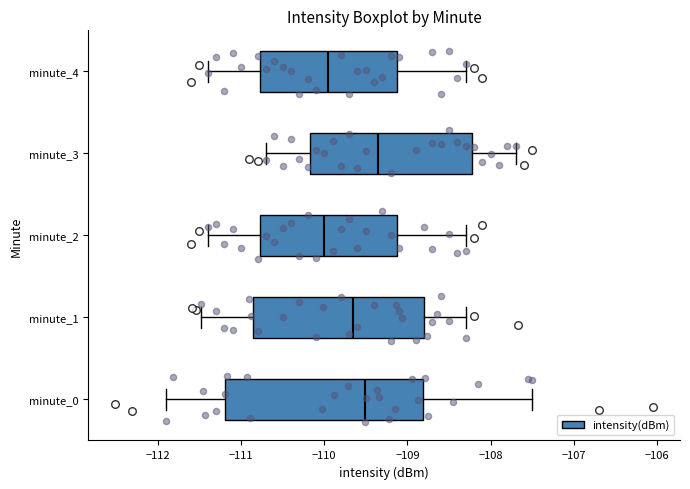

Reading bottom to top, transcribe this box plot: for each box, give where its median line is, the range the box spans, and where its two whiskers end, as read against the x-axis. The values are not printed on the chart, so give them approximately, as read against the axis.

minute_0: median -109.5, box -111.2 to -108.8, whiskers -111.9 to -107.5
minute_1: median -109.6, box -110.9 to -108.8, whiskers -111.5 to -108.3
minute_2: median -110.0, box -110.8 to -109.1, whiskers -111.4 to -108.3
minute_3: median -109.3, box -110.2 to -108.2, whiskers -110.7 to -107.7
minute_4: median -109.9, box -110.8 to -109.1, whiskers -111.4 to -108.3